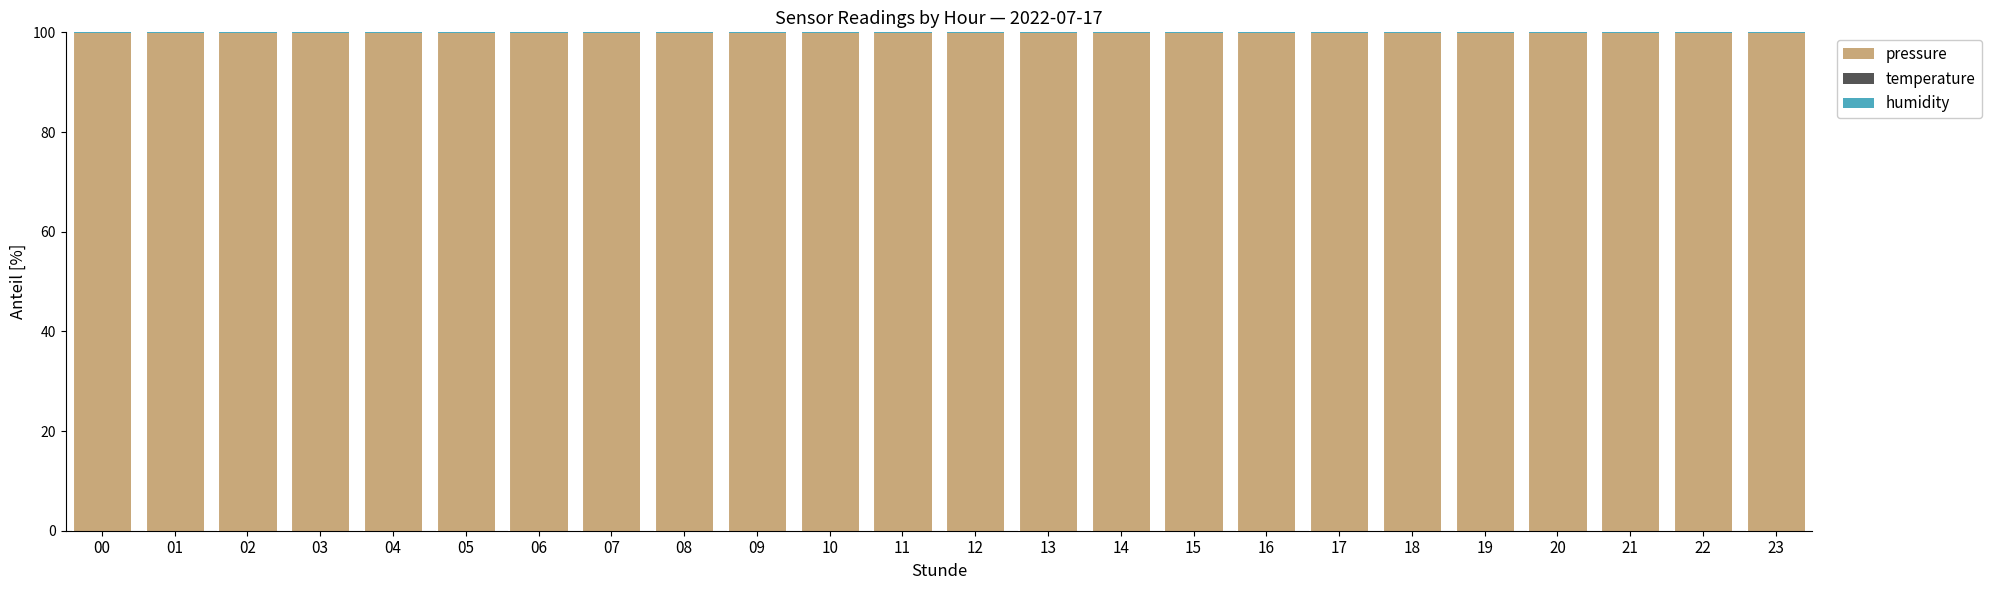

What is the highest value of the pressure series?

99.9